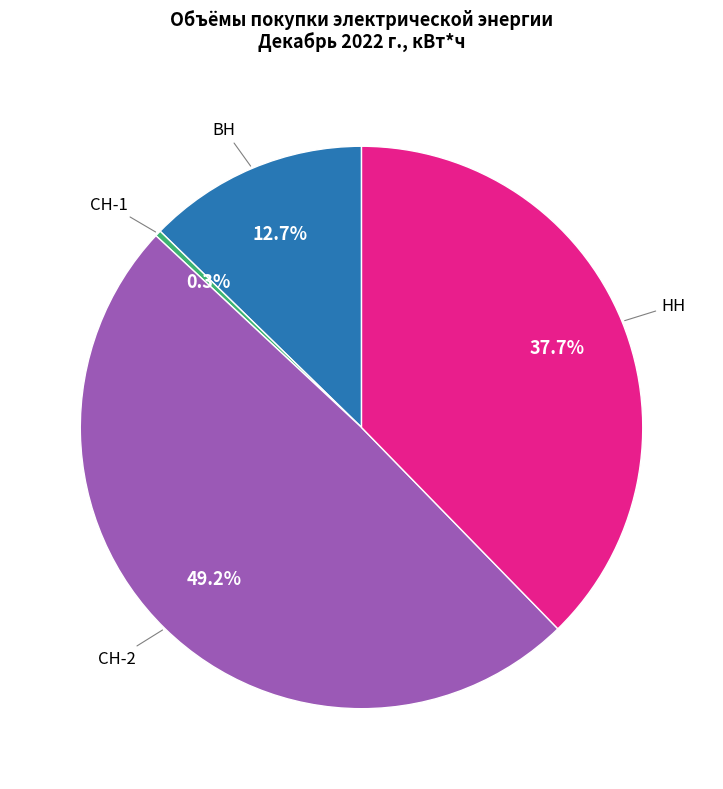

Does any single category account for the majority?

No